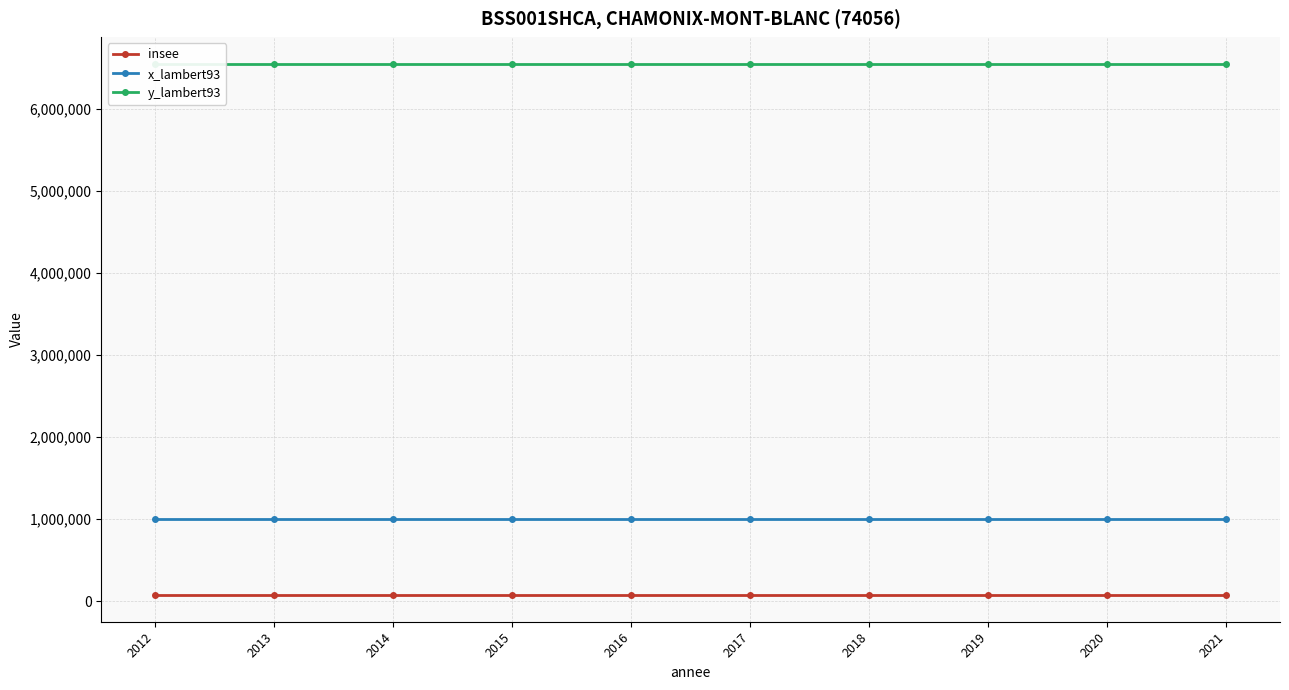

What is the highest value of the y_lambert93 series?

6546477